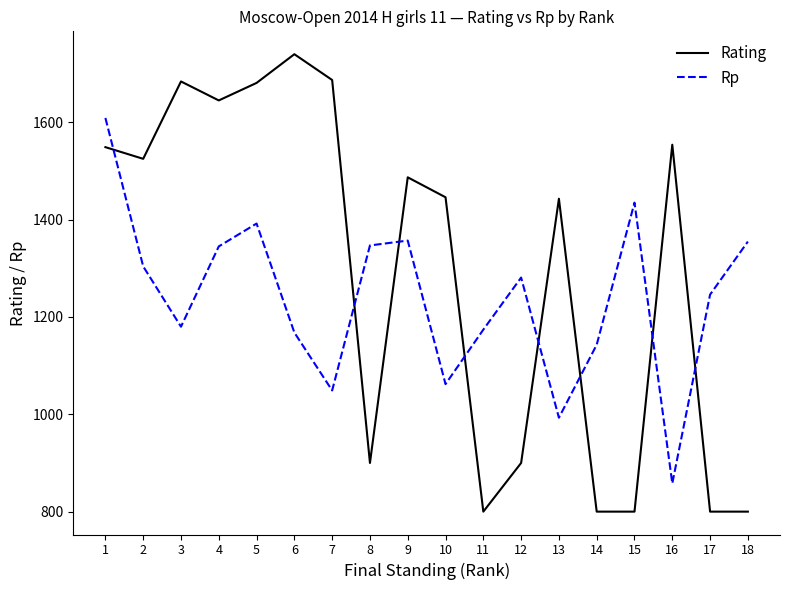

Between 6 and 17, which series saw the biggest shift?

Rating